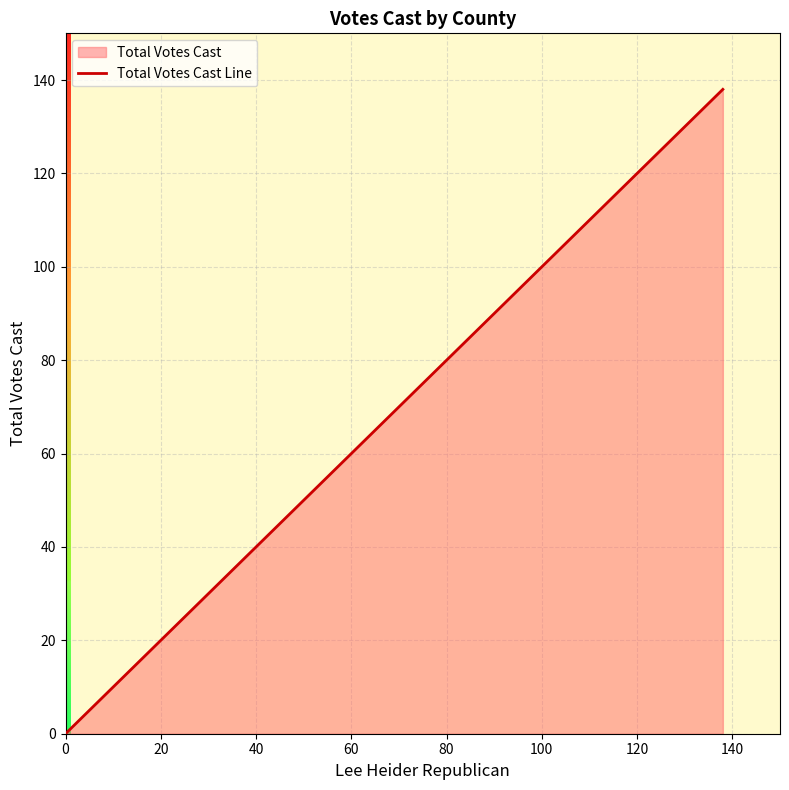

What is the difference between the maximum and minimum values?

138